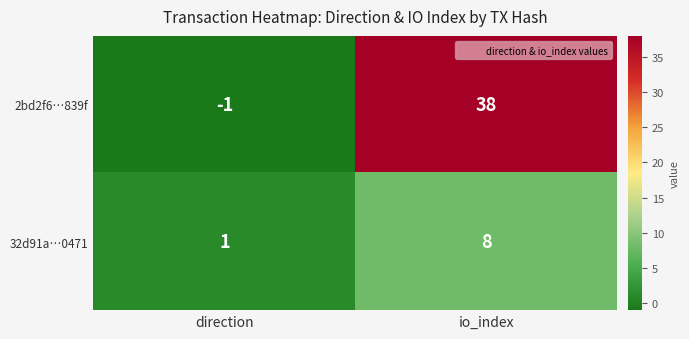

What is the spread (max minus min) of values at direction?

2